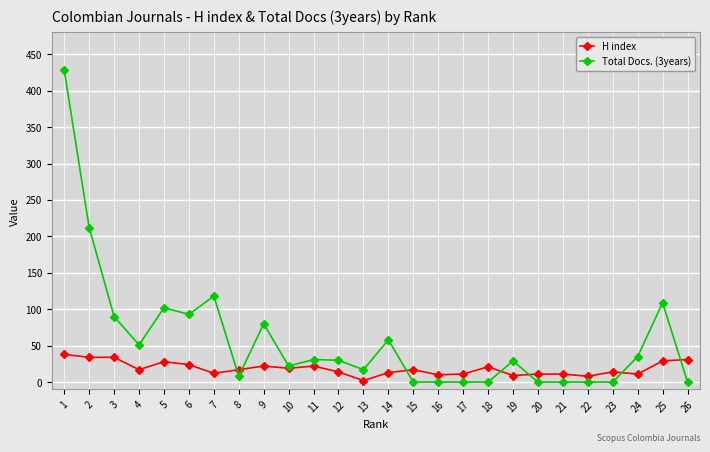

True or false: H index has more than 2 points higher than both neighbors.

True